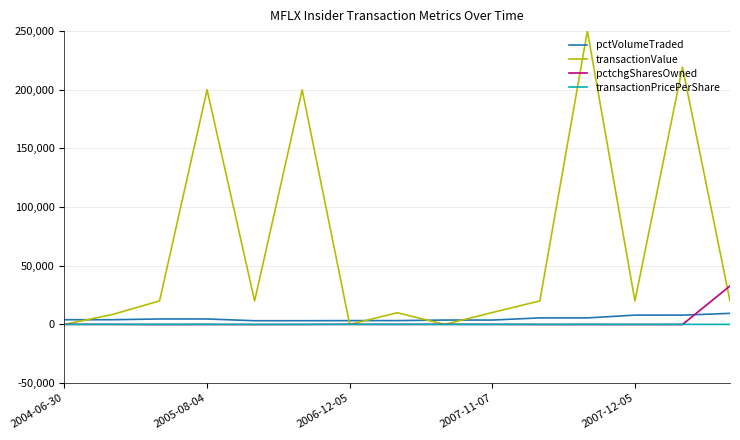

Which series has the largest range (max minus min)?

transactionValue